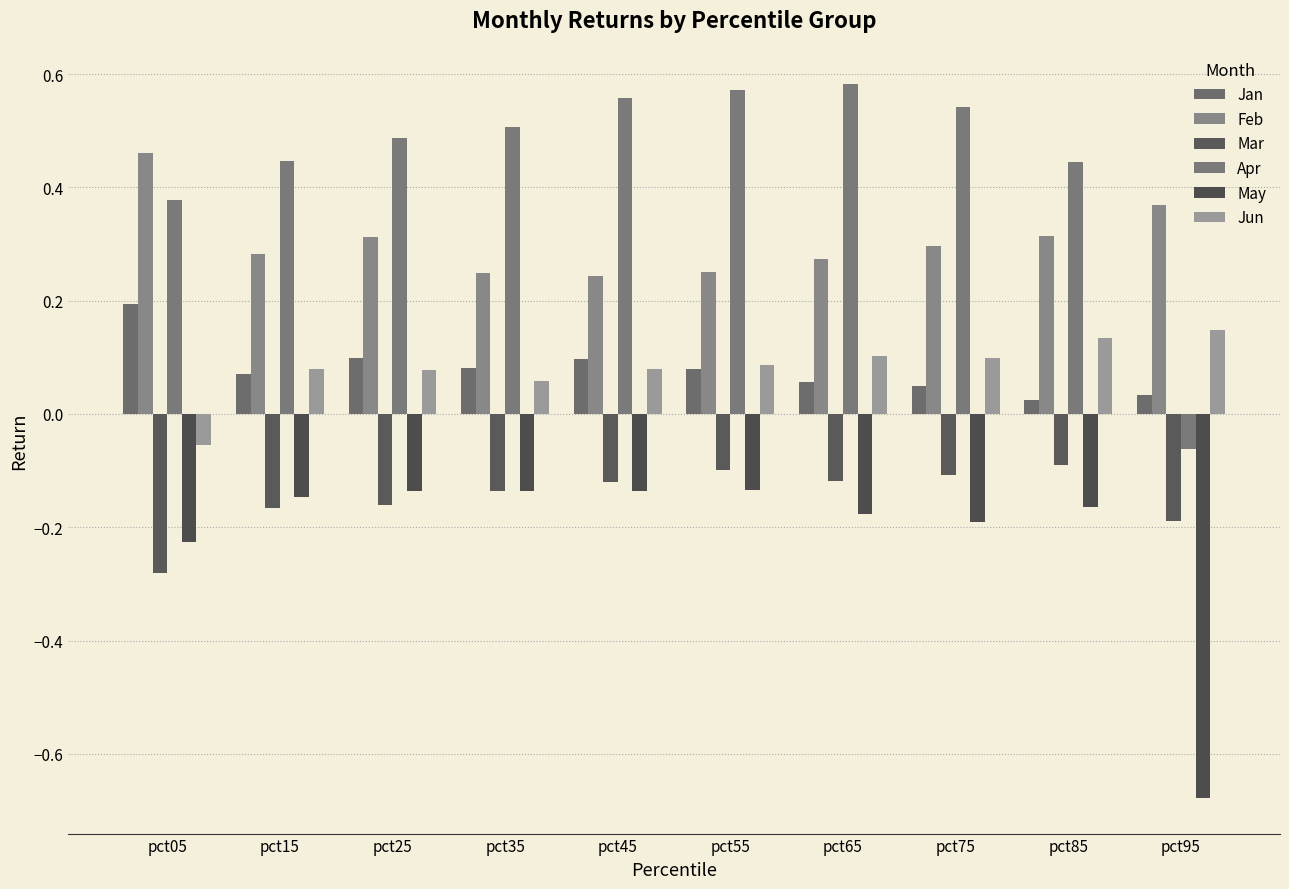

How many data points does each series have?

10